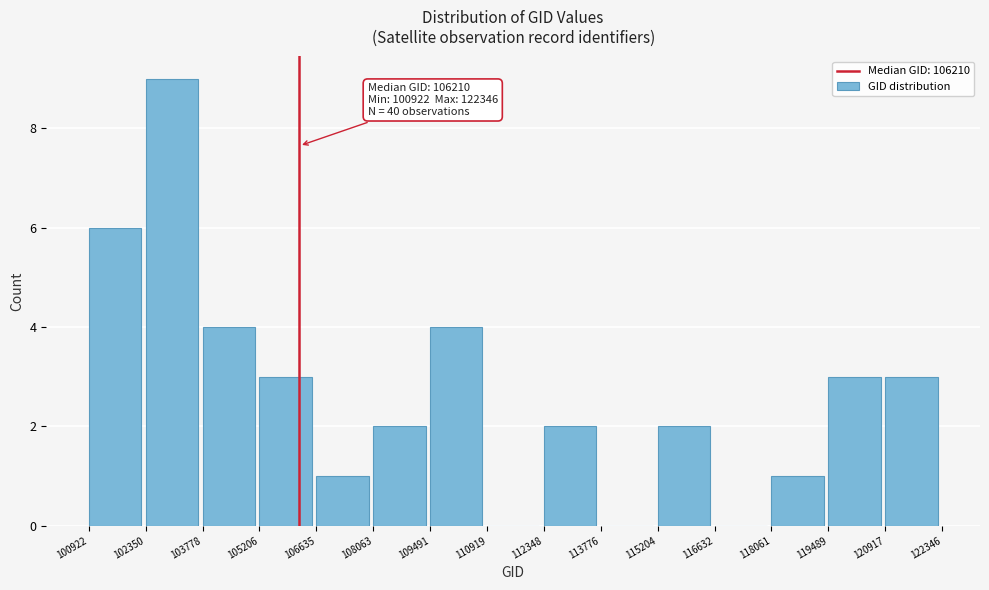

Over which range of the x-axis is the bar tallest?

102350 to 103778